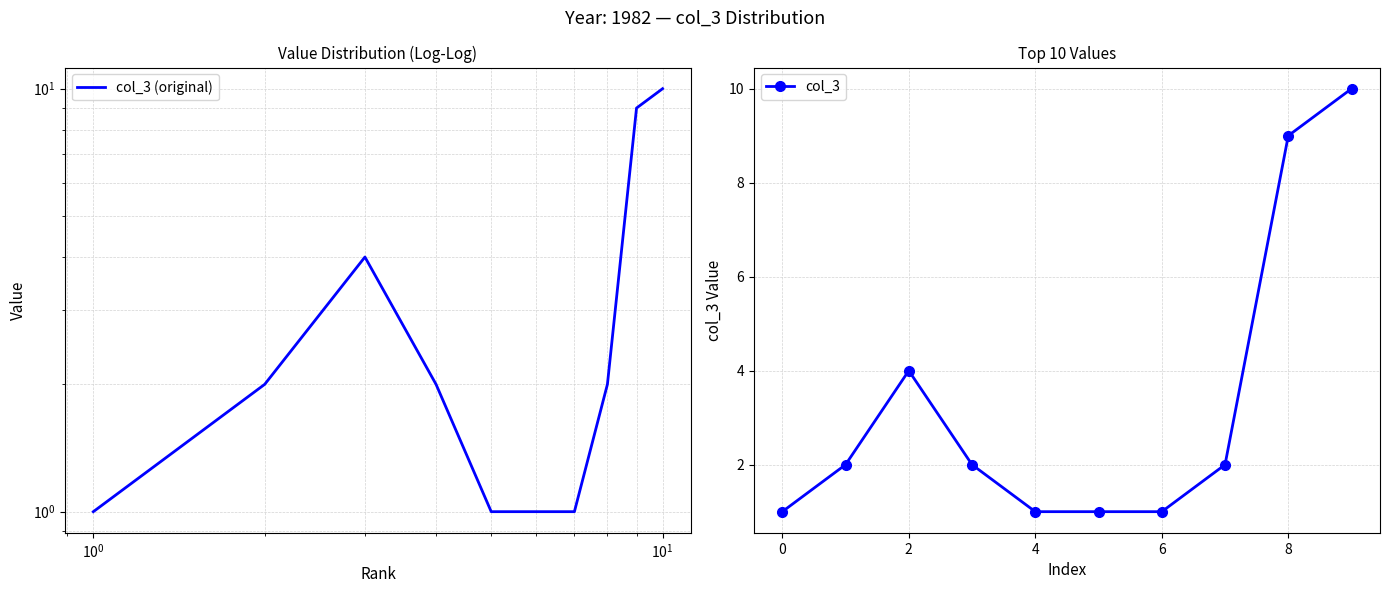

What is the highest value of the col_3 series?

10